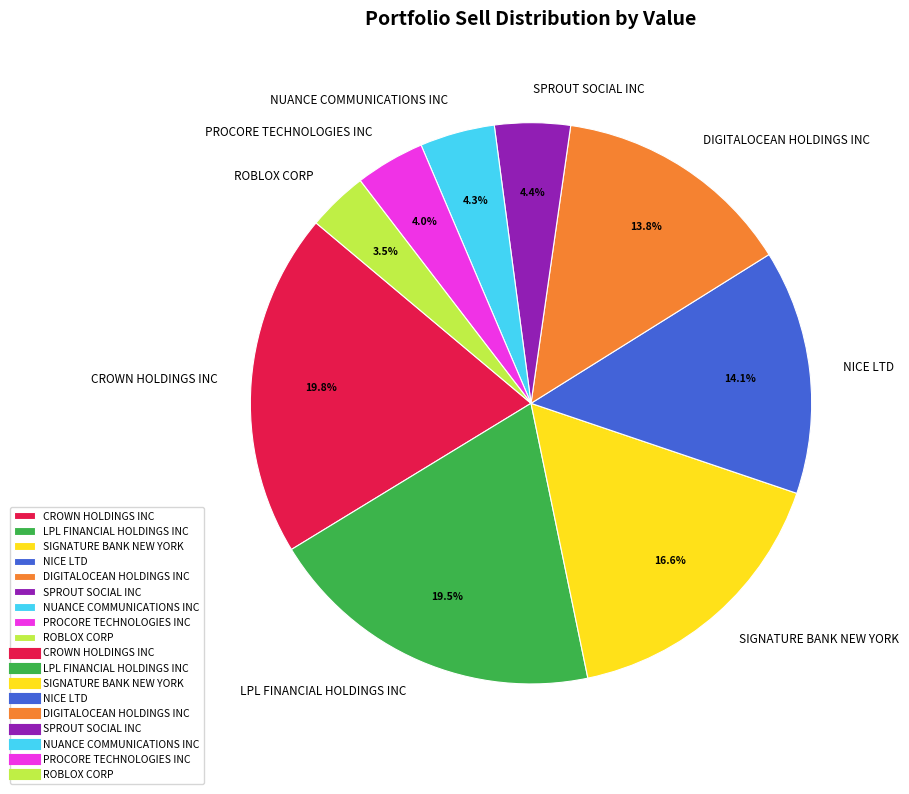

What is the ratio of the value at NICE LTD to the value at CROWN HOLDINGS INC?

0.7